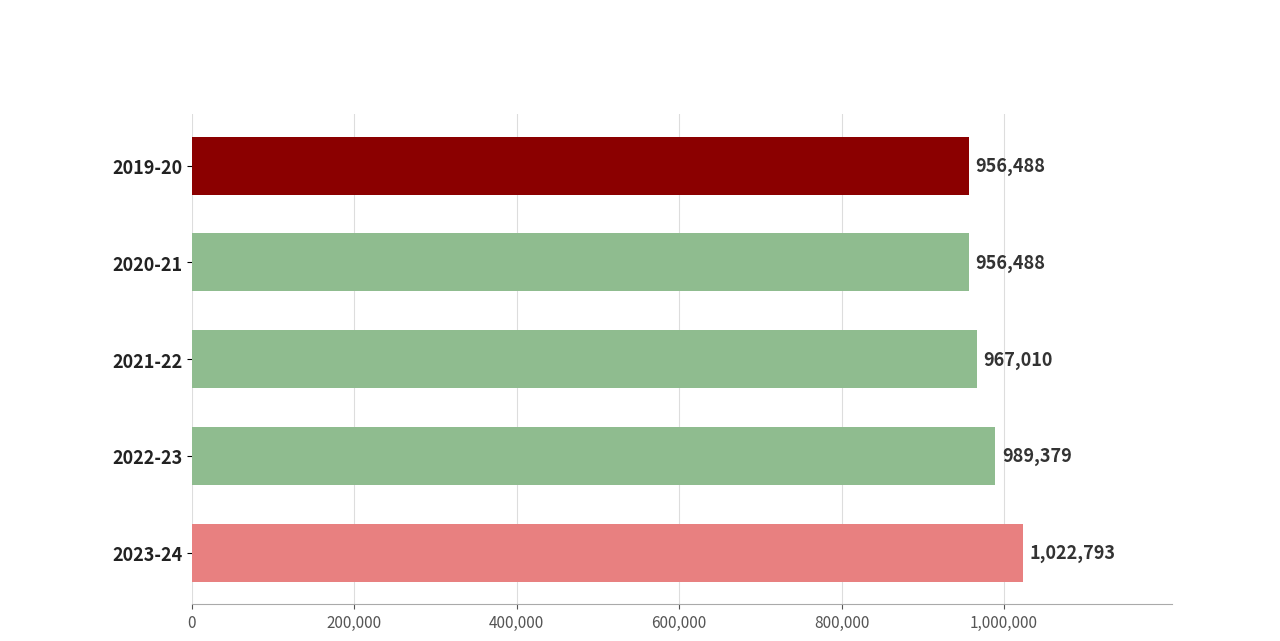

What is the average value?

978431.6